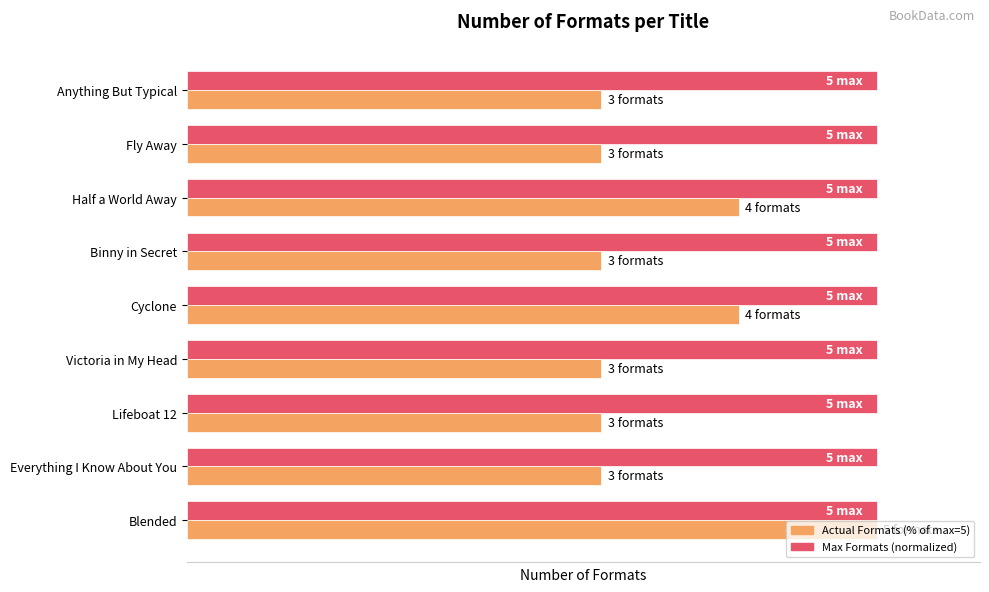

What are all the series names shown in the legend?

Actual Formats (% of max=5), Max Formats (normalized)